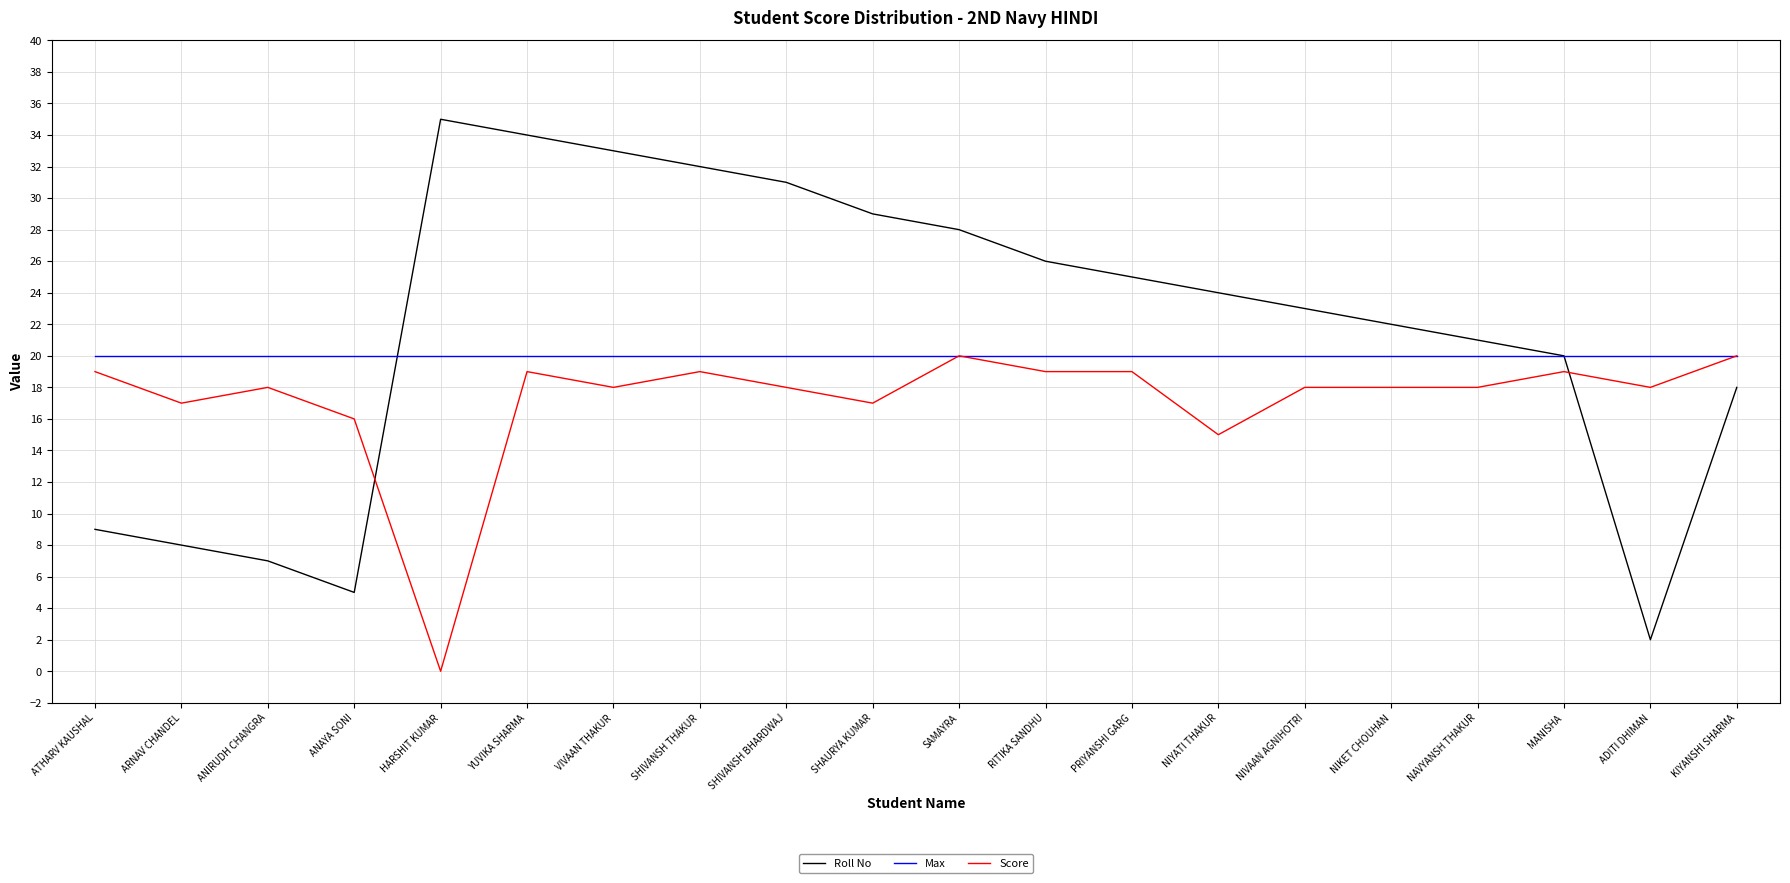

Does the chart display data point markers on the line(s)?

No